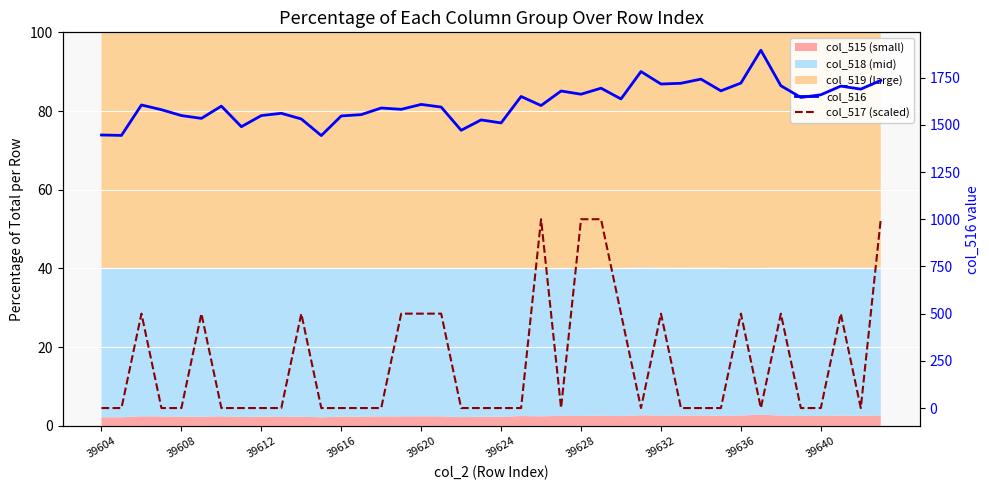

How many data points in col_517 (scaled) are above 0?

15